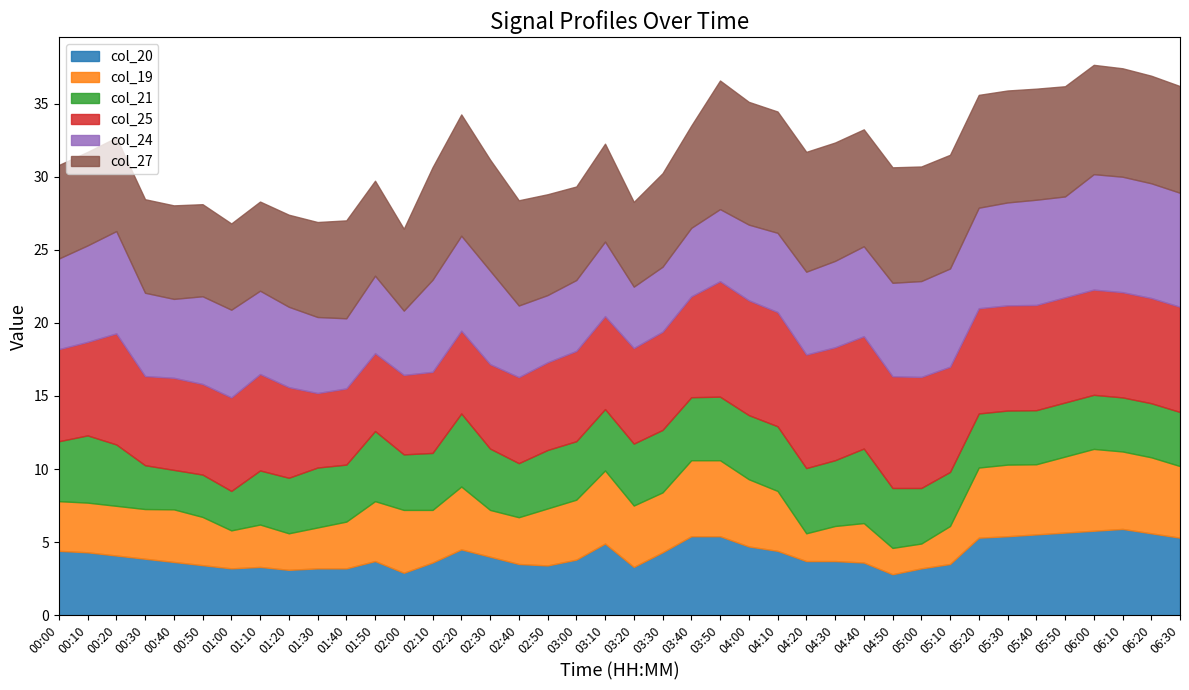

How many lines are shown in the chart?

6